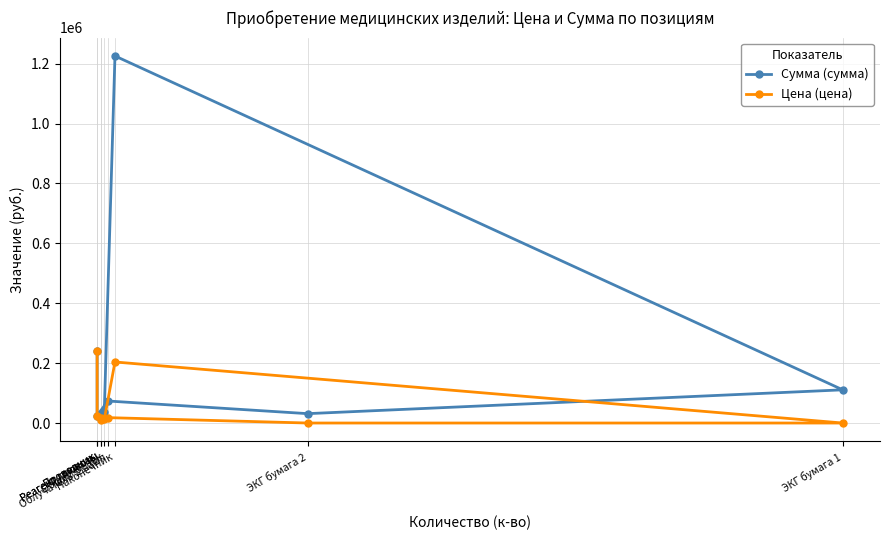

True or false: Цена (цена) has a value of 18384 at Реагент глюкозы.

False